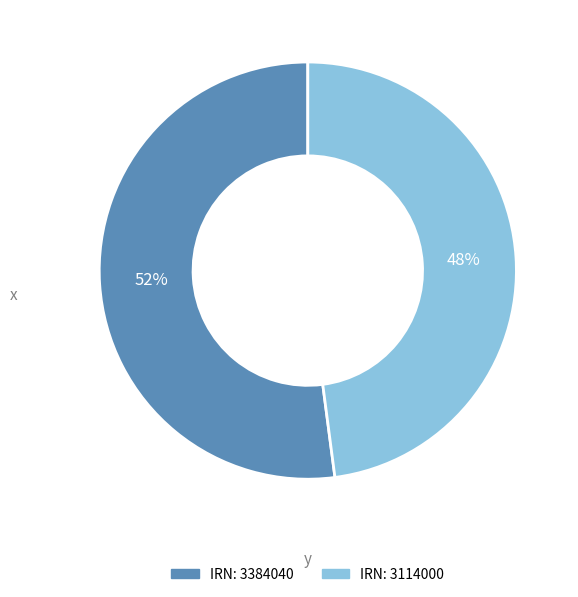

To the nearest percent, what is the average slice percentage?

50%